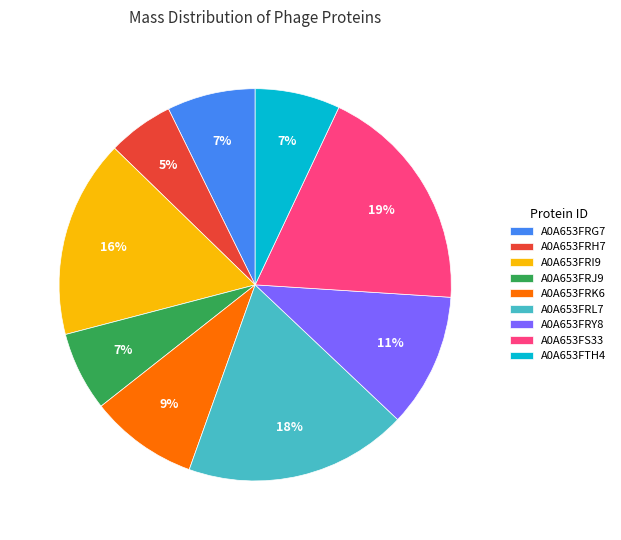

Is the sum of A0A653FS33 and A0A653FRK6 greater than half?

No